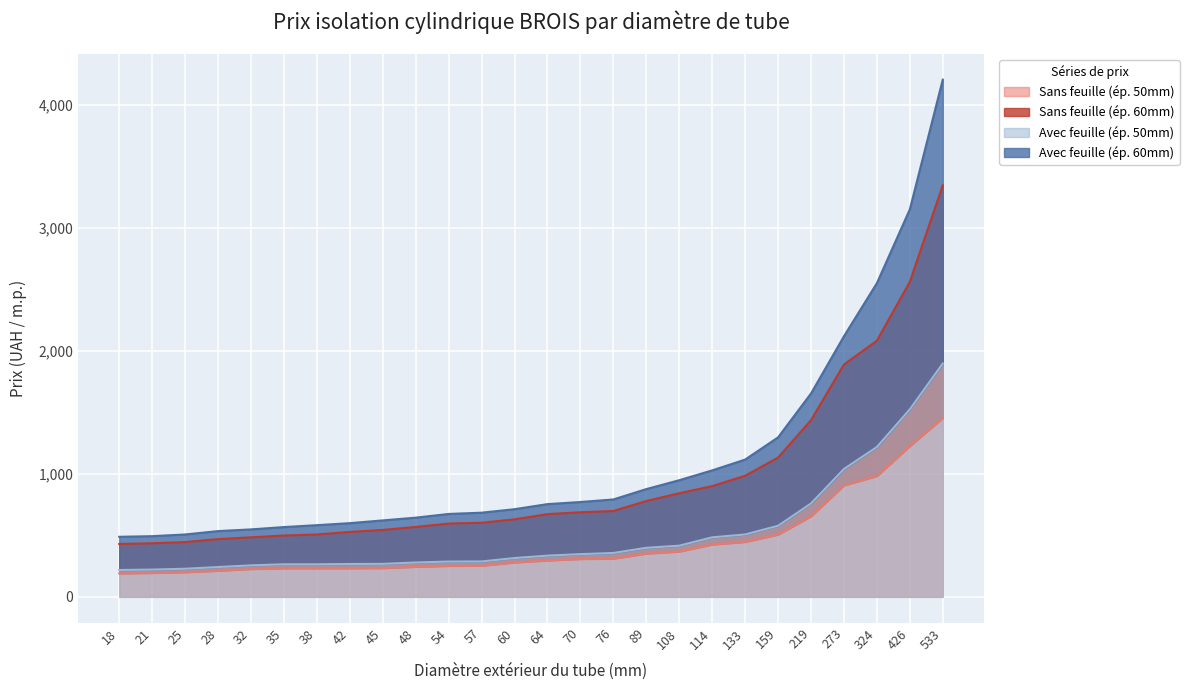

The Sans feuille (ép. 60mm) series shows 674.2 at 54. True or false?

True